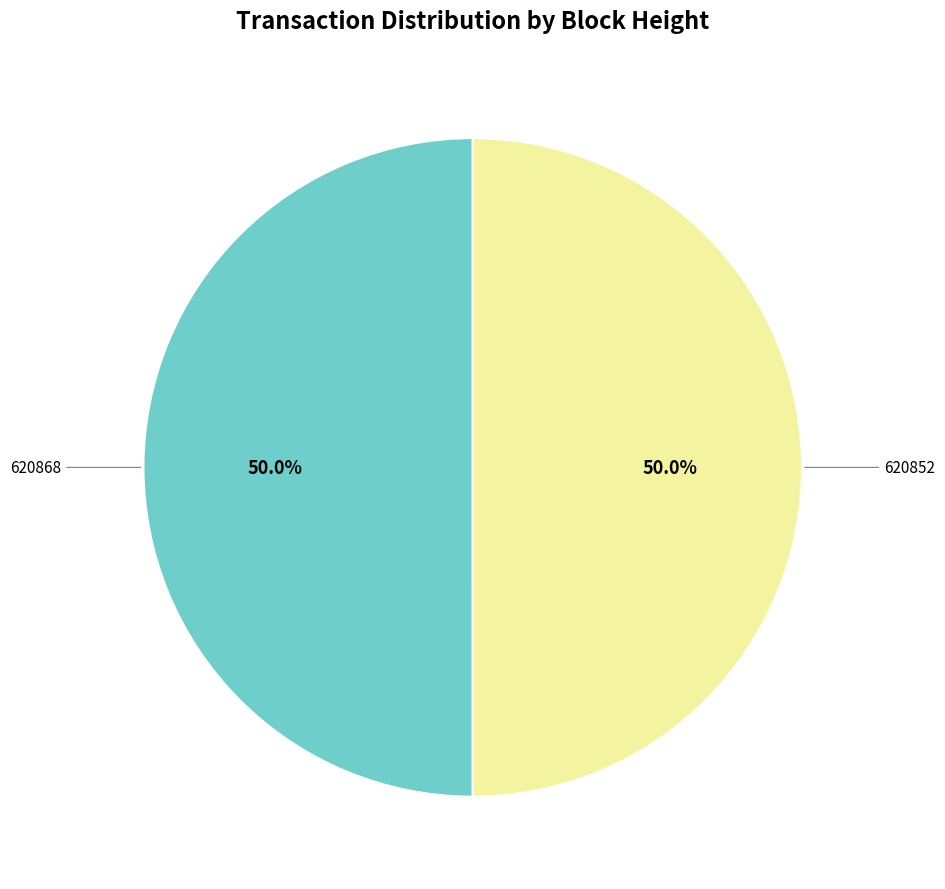

How many slices are in this pie chart?

2